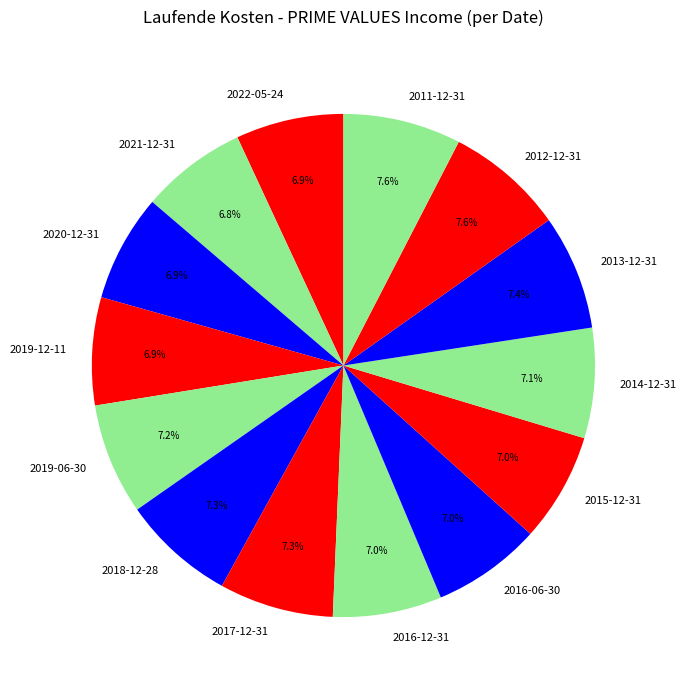

To the nearest percent, what portion does 2014-12-31 represent?

7%